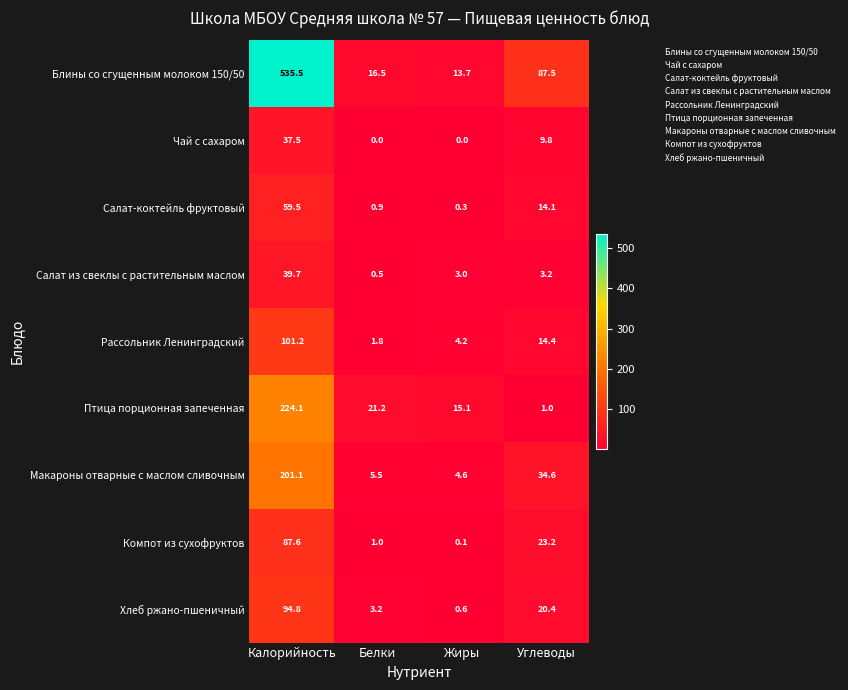

What value does the Рассольник Ленинградский series have at Белки?

1.8